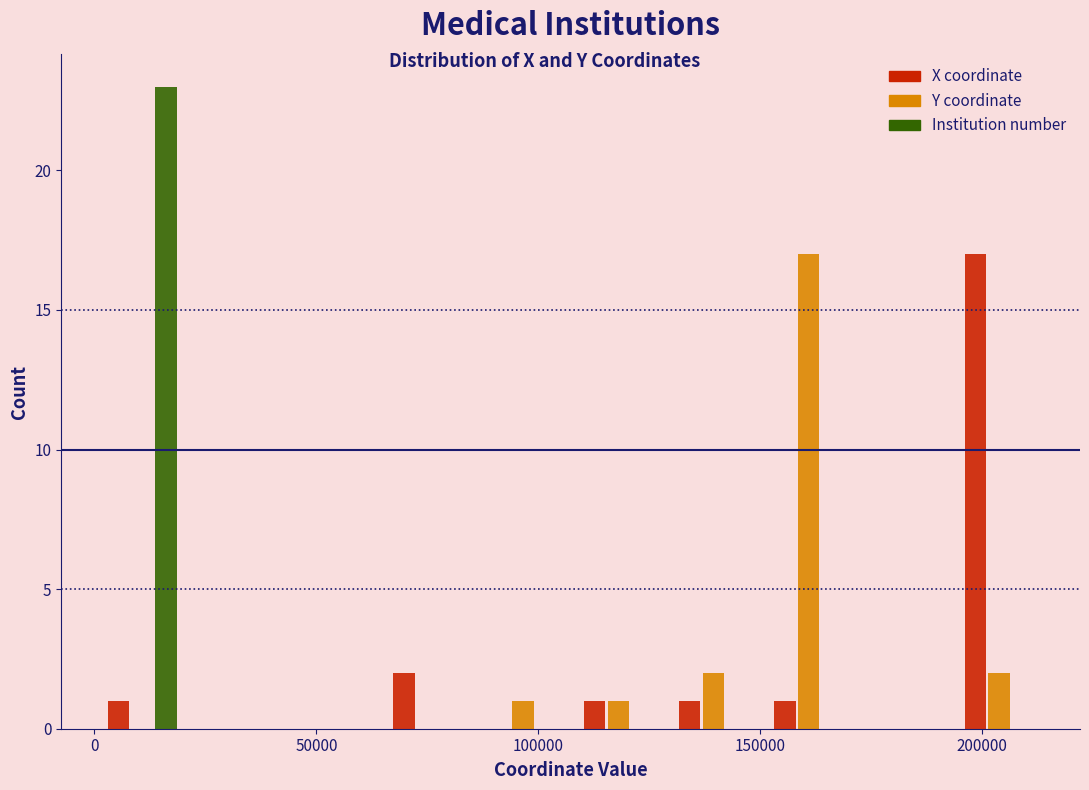

What is the height of the Y coordinate bar covering 195000 to 215000 on the x-axis? Neither the bar edges nor the heights are printed on the chart, so give them approximately, as read against the axes.

2